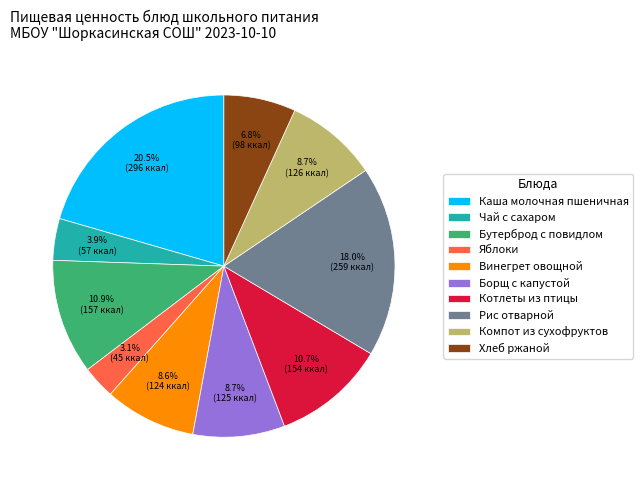

Is the sum of Рис отварной and Хлеб ржаной greater than half?

No